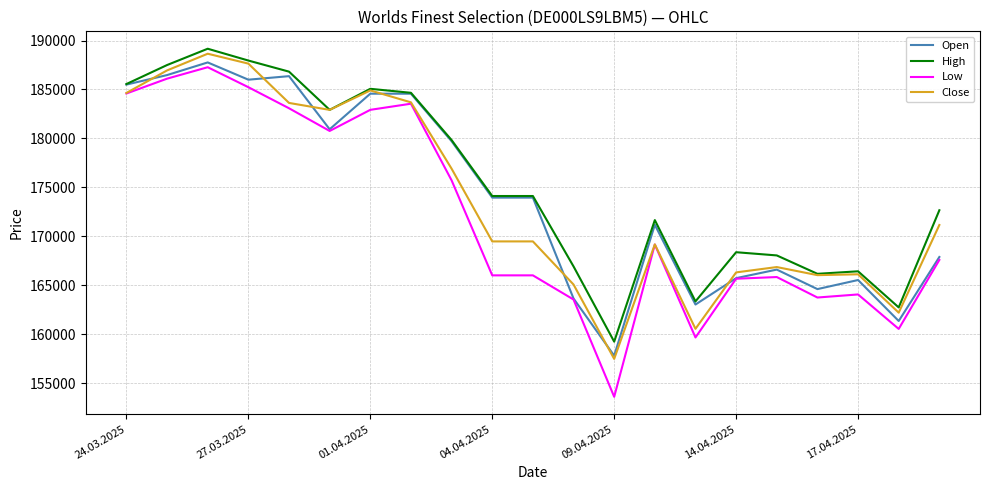

What is the maximum value for Open?

187760